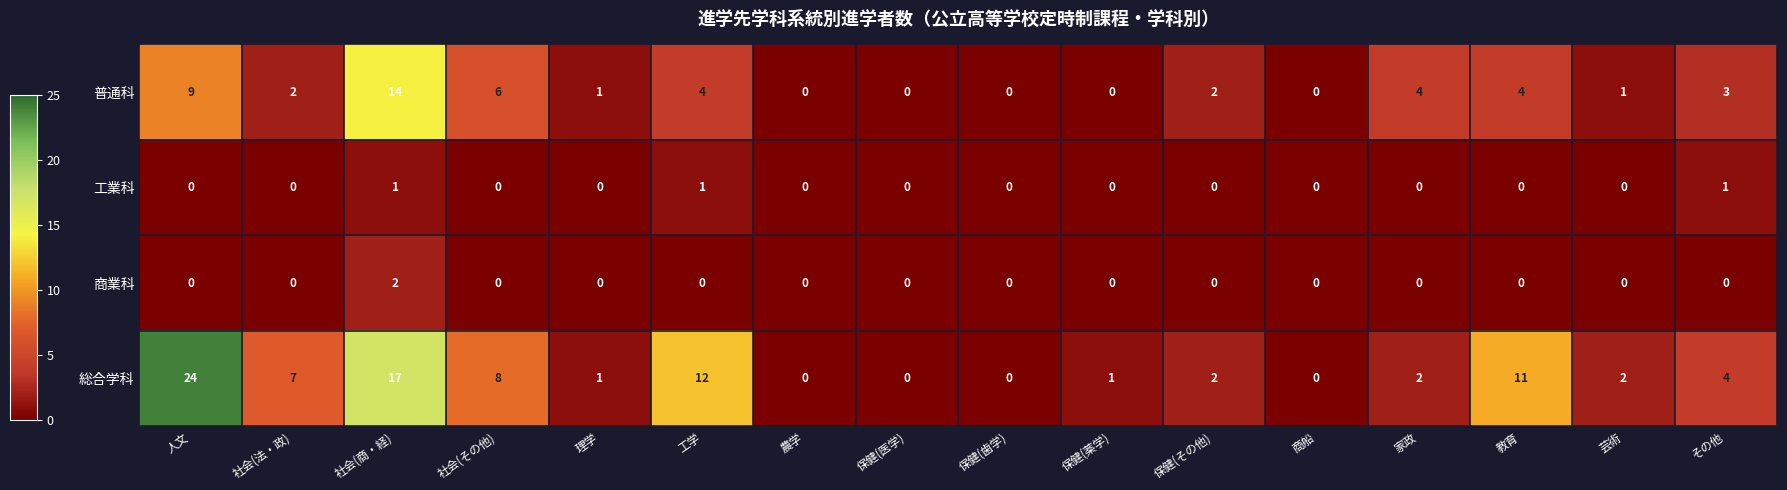

At which category does the chart reach its peak across all series?

人文